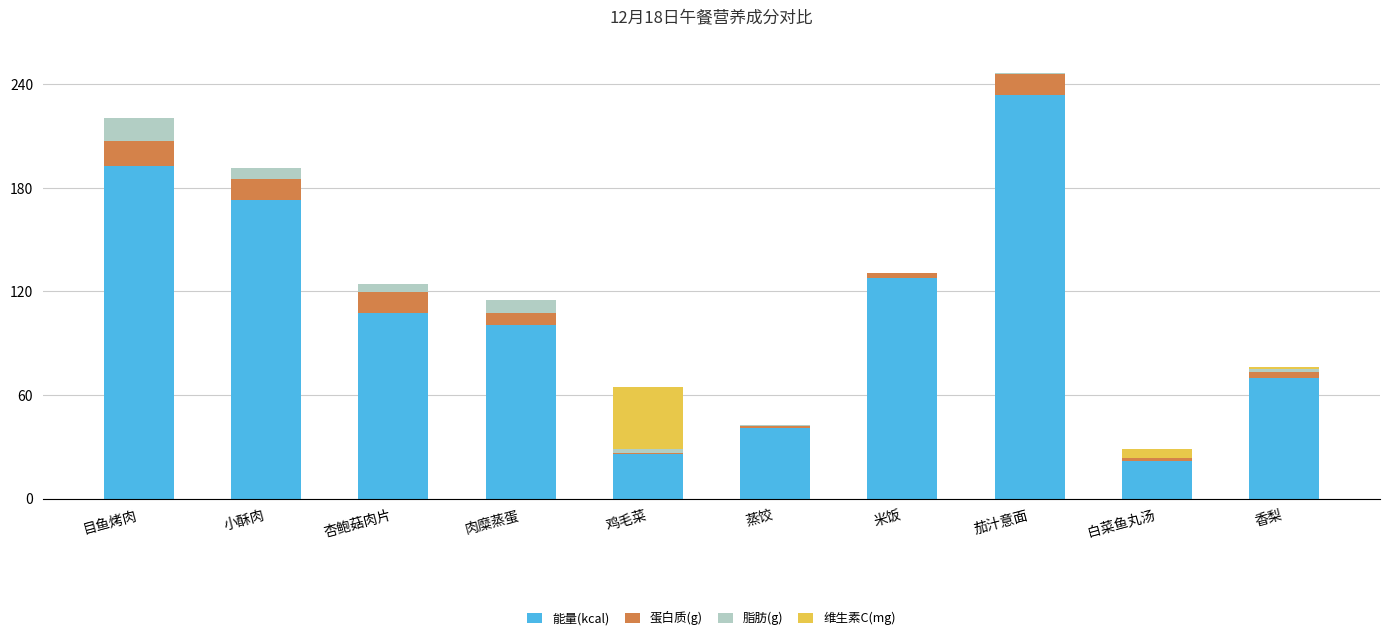

What is the approximate value of 能量(kcal) at 目鱼烤肉?

192.5